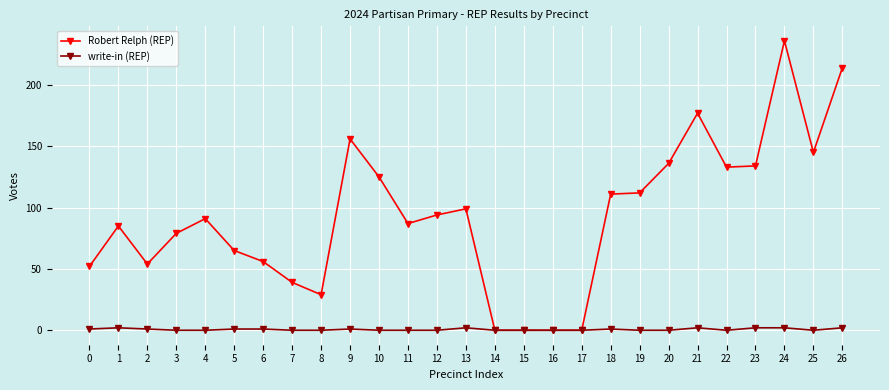

What is the value of the Robert Relph (REP) point at the 20th from the left?

112